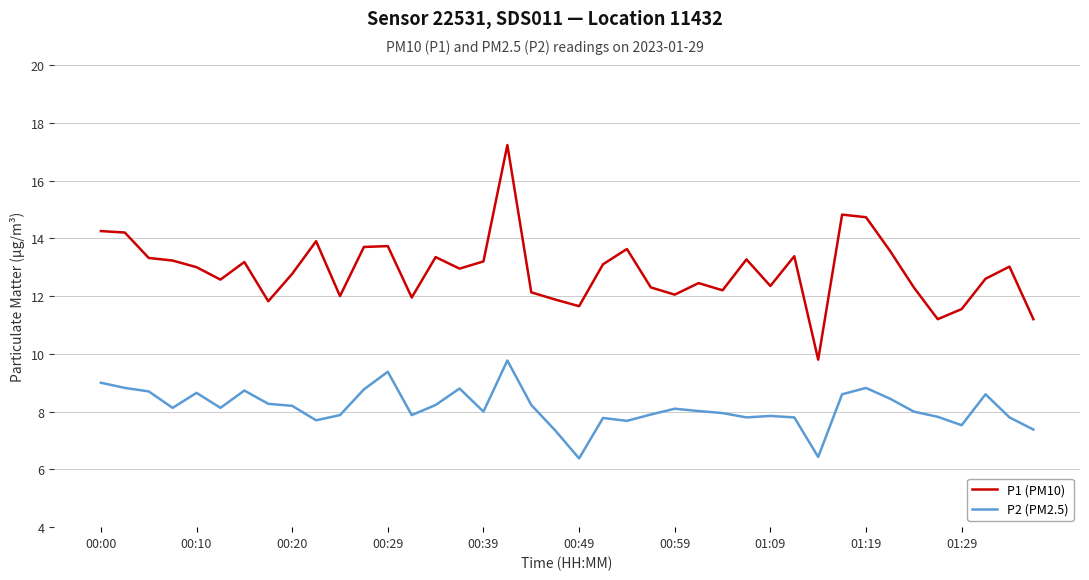

What is the difference between the maximum and minimum values in the P1 (PM10) series?

7.4